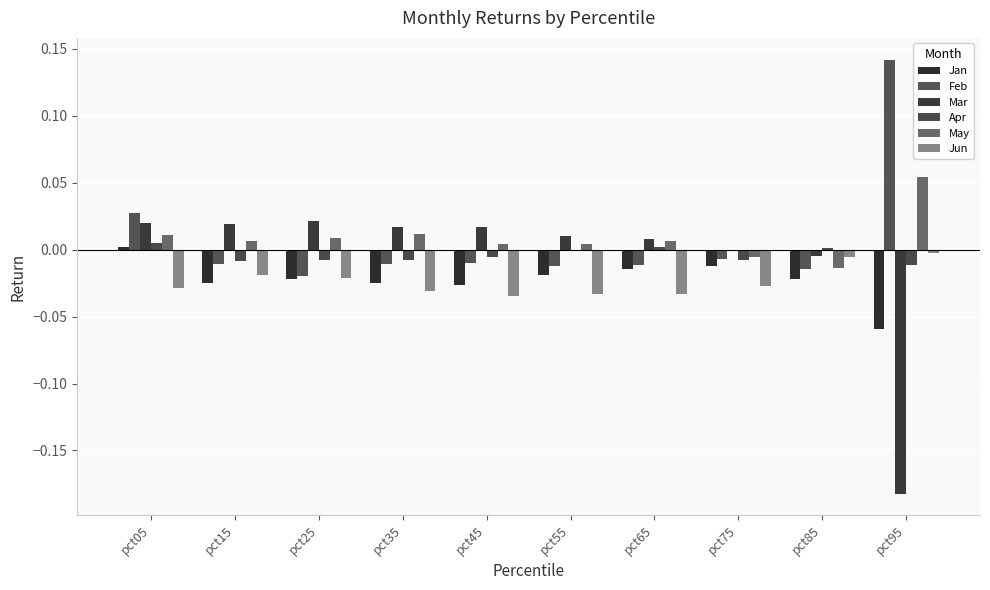

Does the chart contain stacked bars?

No